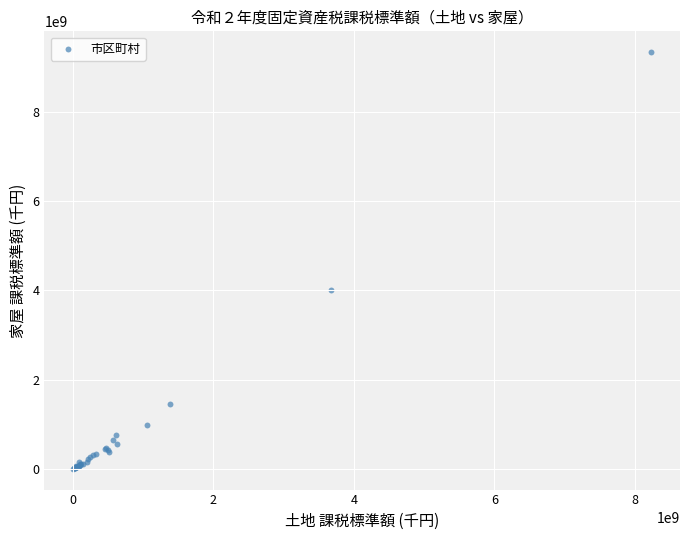

What Y value in the scatter plot is closest to 4673009593?

4008260772